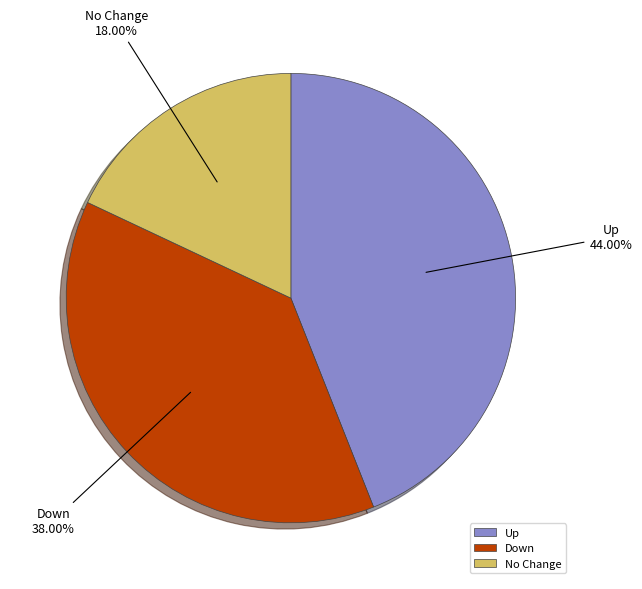

Rank the categories by value from lowest to highest.

No Change, Down, Up